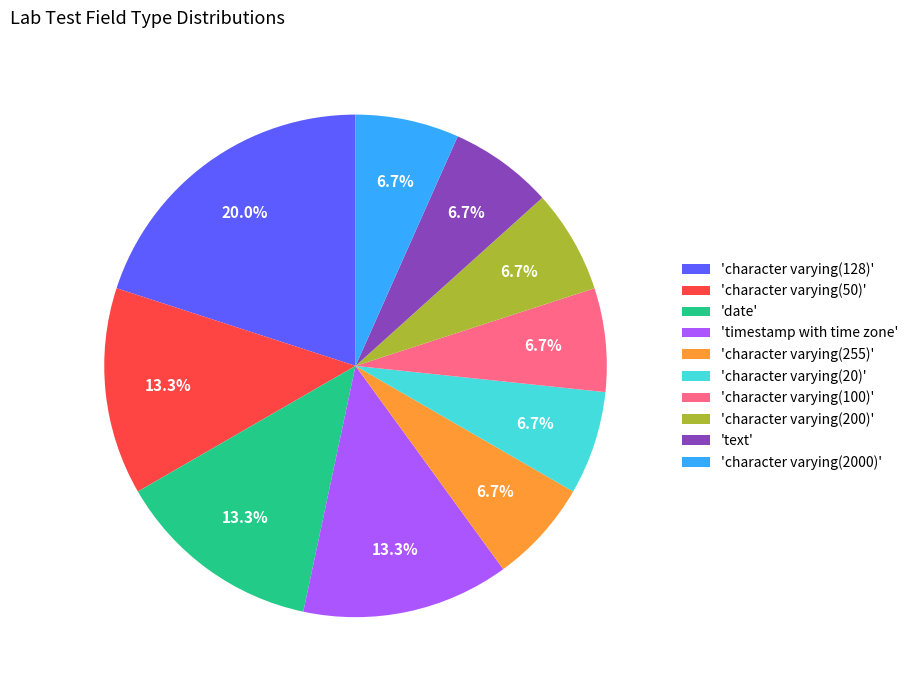

Which has a higher value, 'character varying(128)' or 'character varying(200)'?

'character varying(128)'